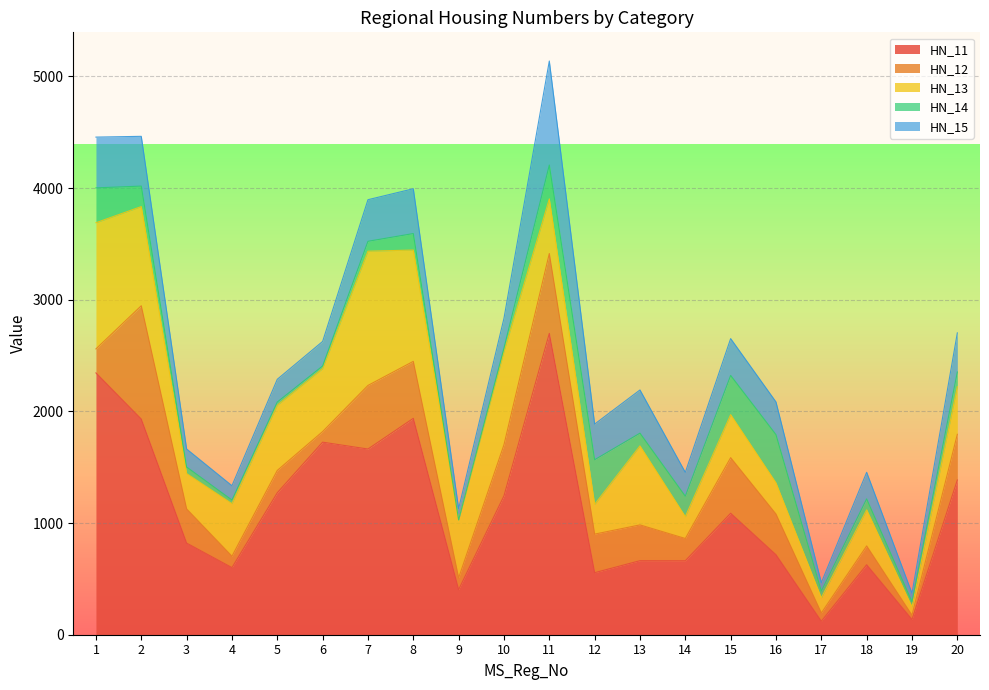

Which category has the highest value across all series?

11